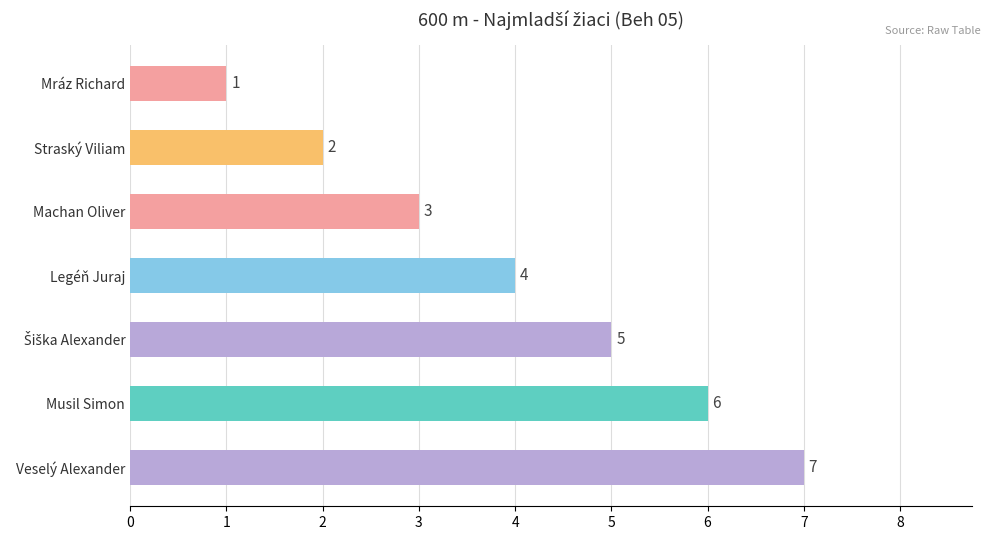

What is the change in value from Musil Simon to Veselý Alexander?

+1